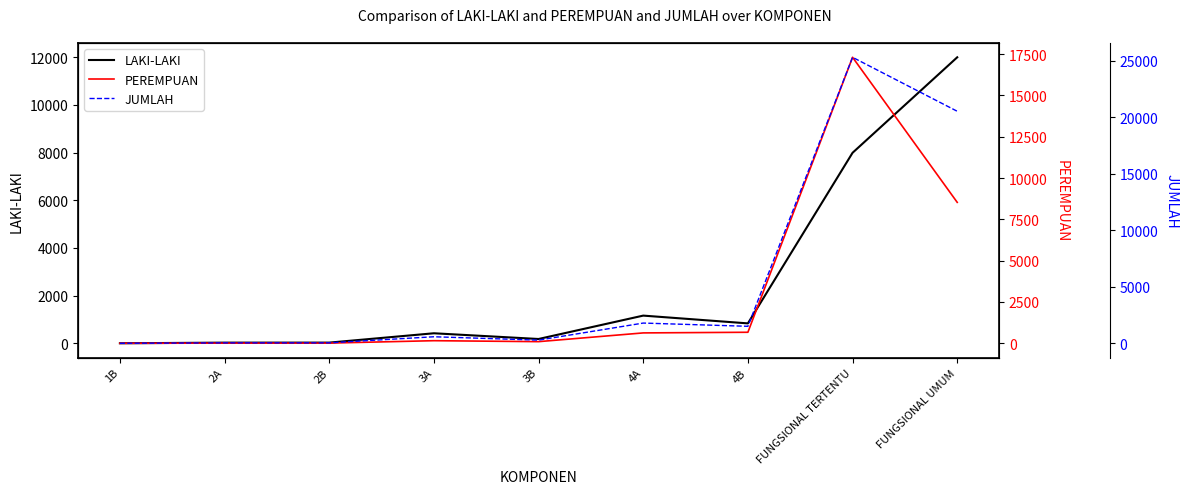

Between 4B and FUNGSIONAL TERTENTU, which series saw the biggest shift?

JUMLAH